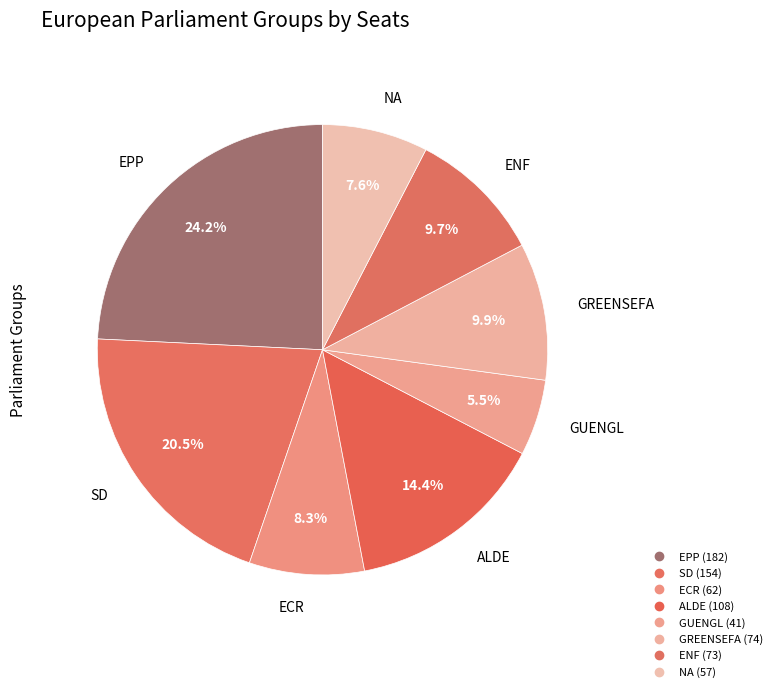

Combined, what portion of the pie is GUENGL and ALDE?

19.8%